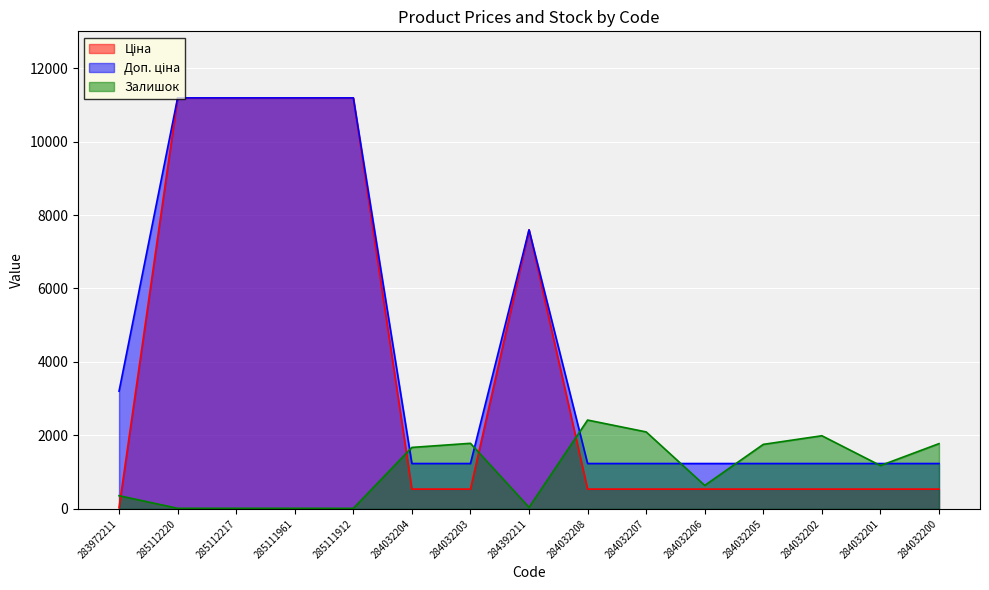

How many series are shown in this chart?

3